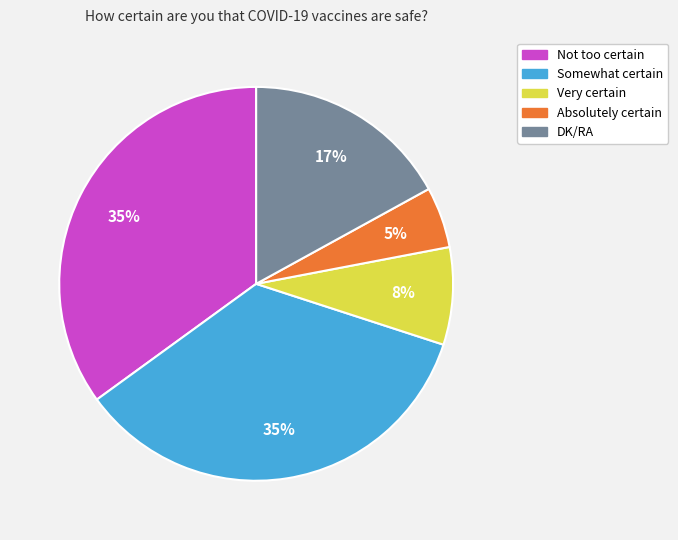

What is the ratio of the value at Not too certain to the value at Somewhat certain?

1.0